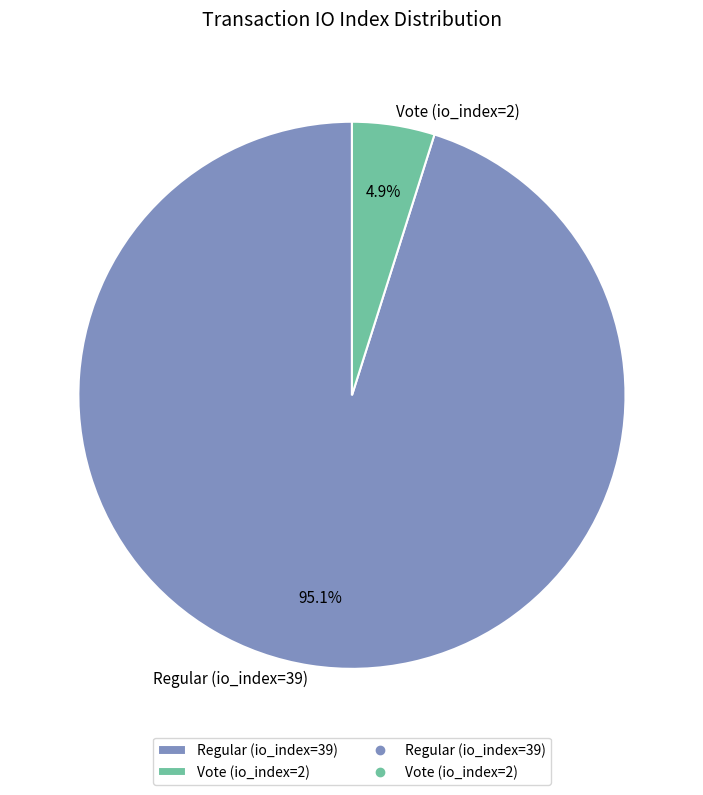

Does Regular (io_index=39) account for over 50% of the chart?

Yes